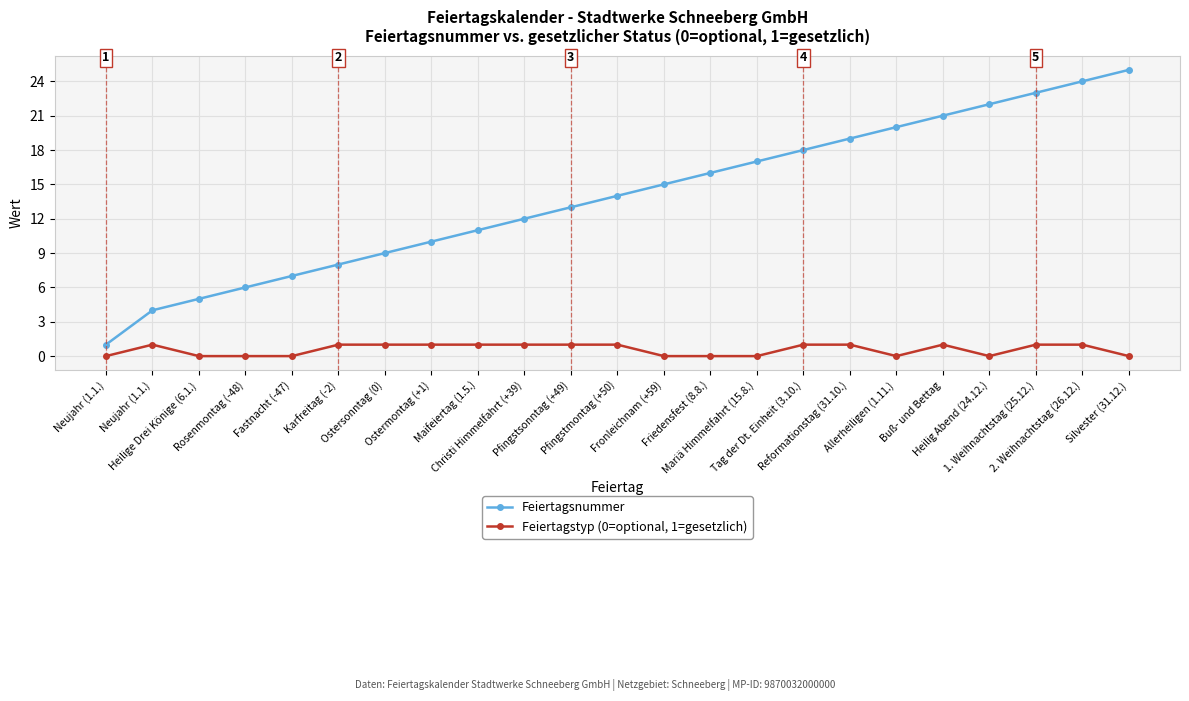

What is the difference between the highest and lowest values at Buß- und Bettag?

20